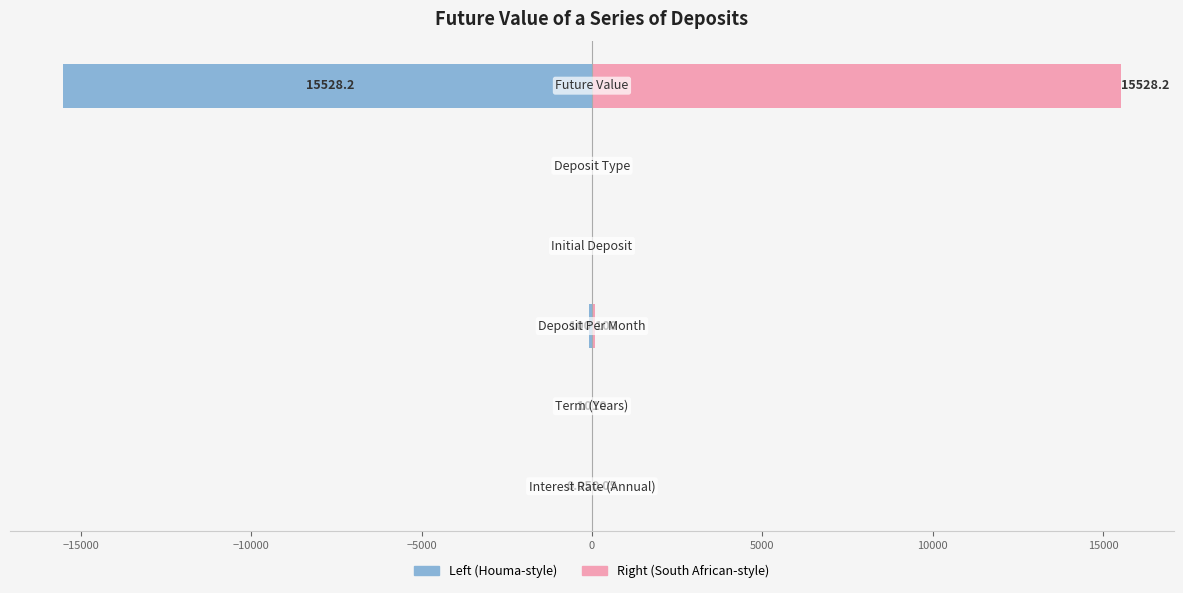

True or false: Parameter (right) has a value of 26718.7 at 5000.

False